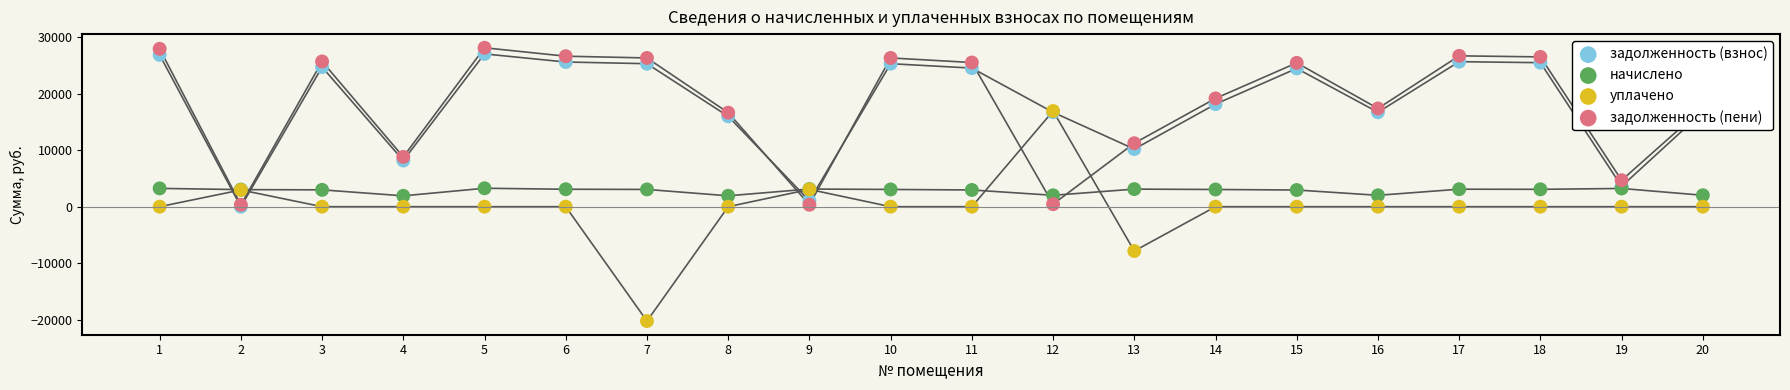

At which category is the sum across all series the highest?

5